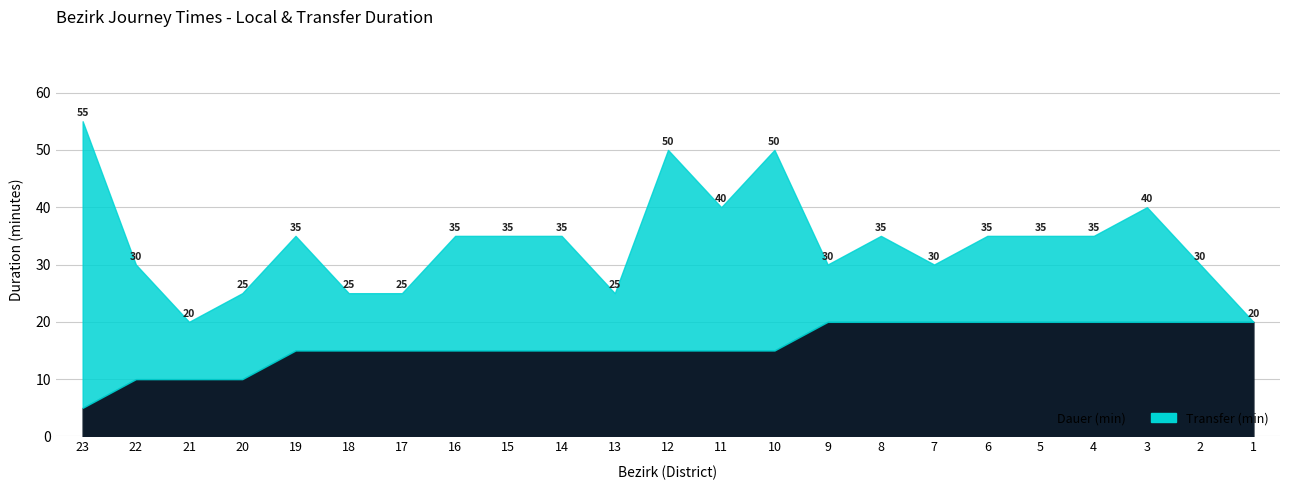

How many values in the Transfer (min) series are below 15?

8